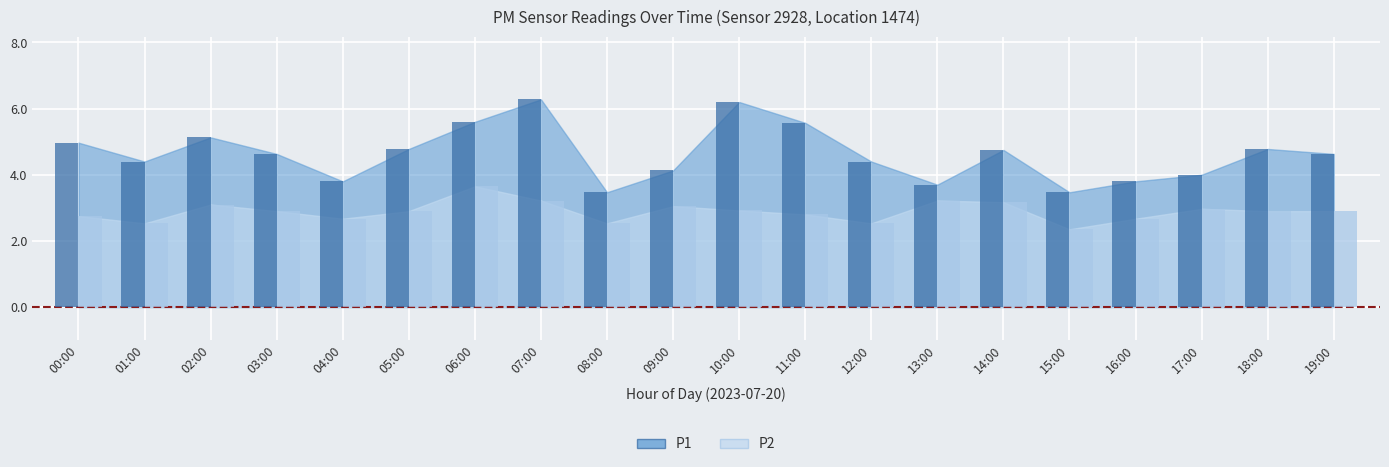

What is the minimum value shown in the chart?

2.4